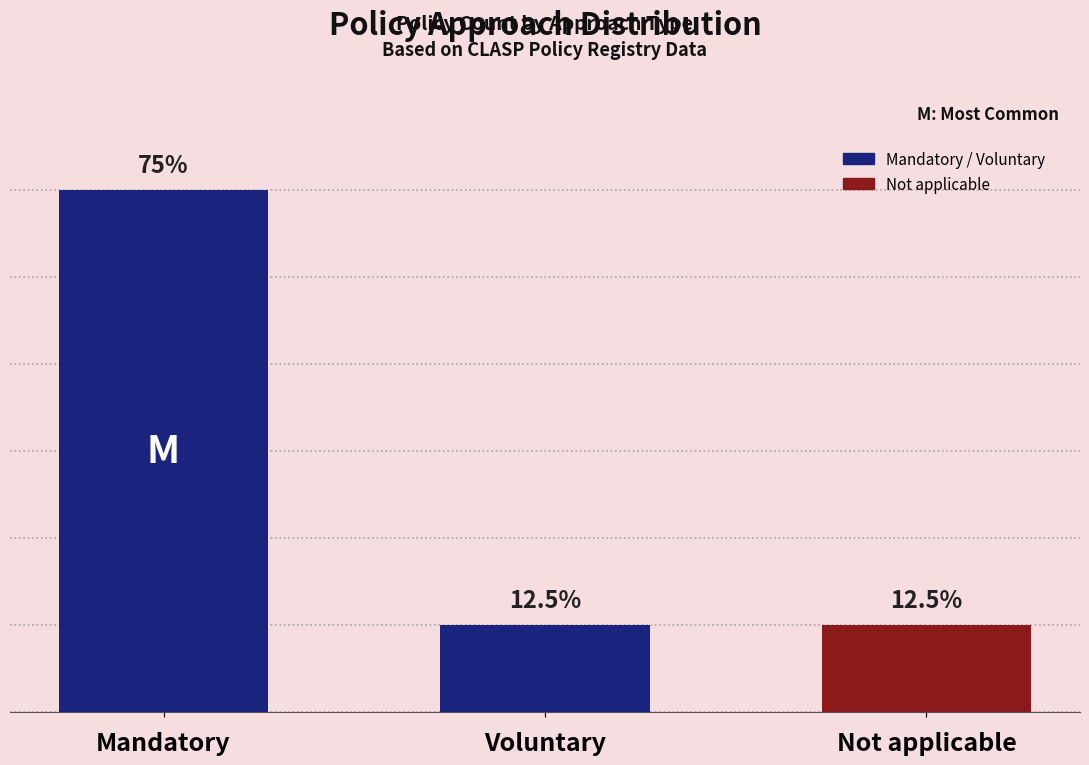

At which label is the value closest to 3?

Voluntary